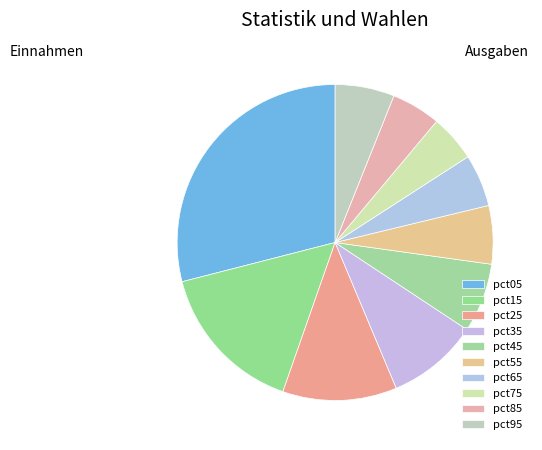

Does pct35 represent more than half of the total?

No